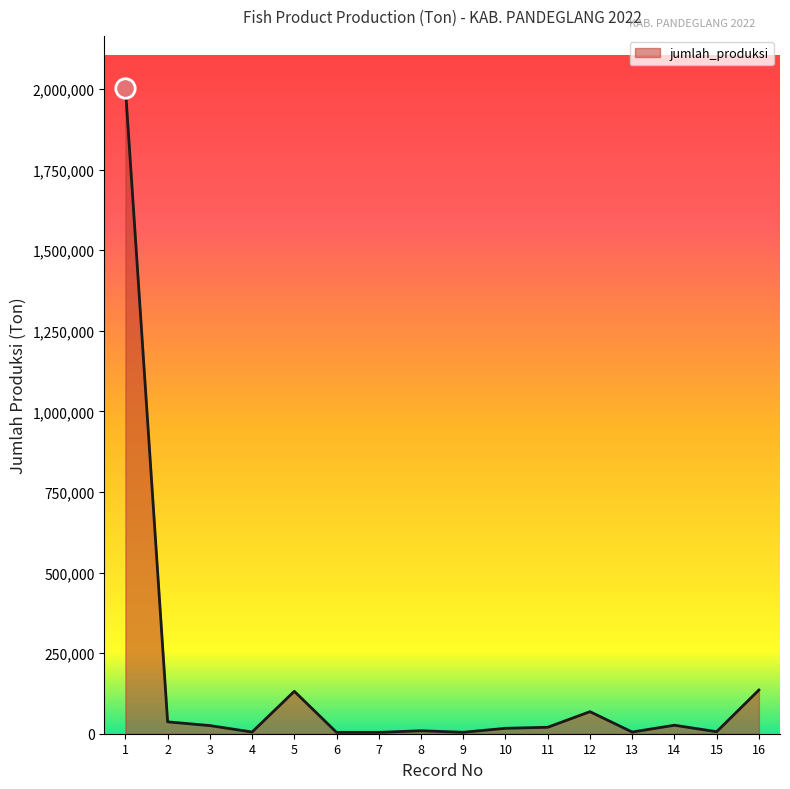

What is the greatest value displayed?

2004782.4